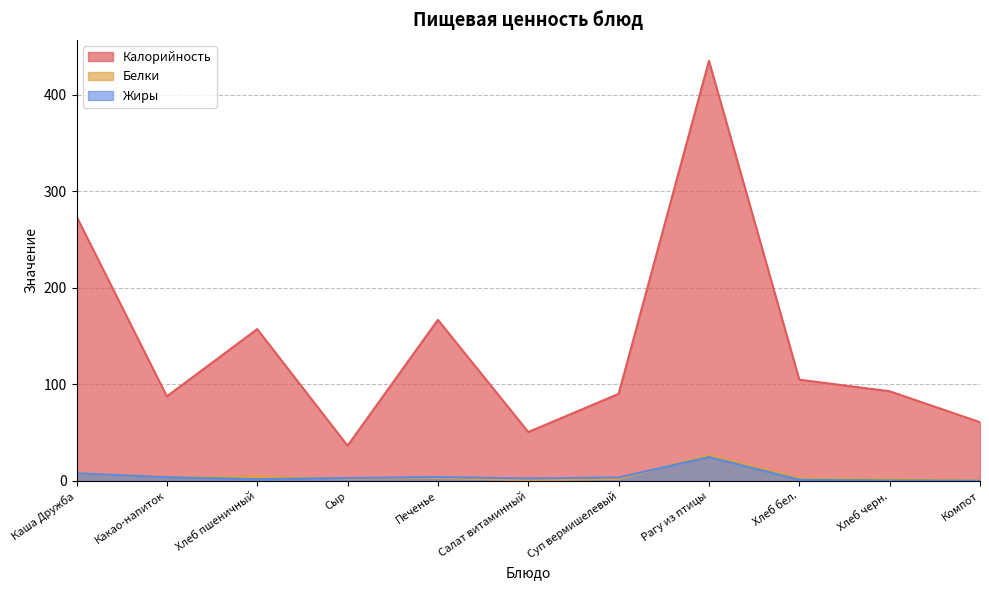

Between Хлеб бел. and Хлеб черн., which series saw the biggest shift?

Калорийность